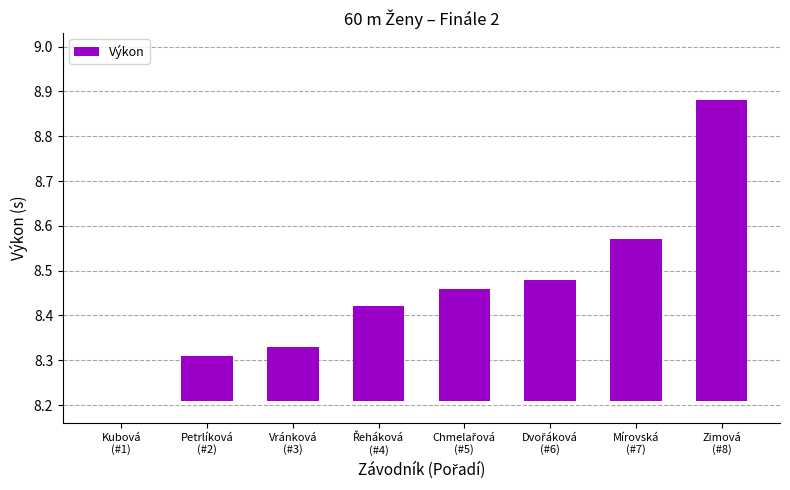

How many positive values are there?

7